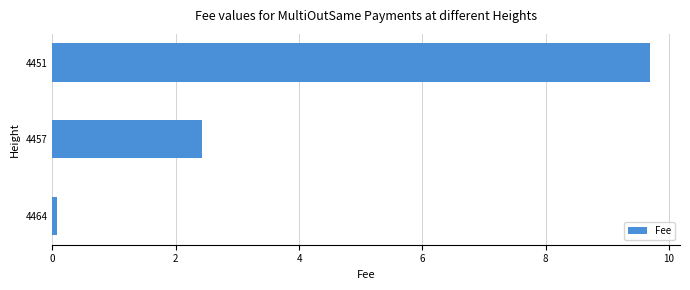

Where is the data nearest to the value 4?

4457